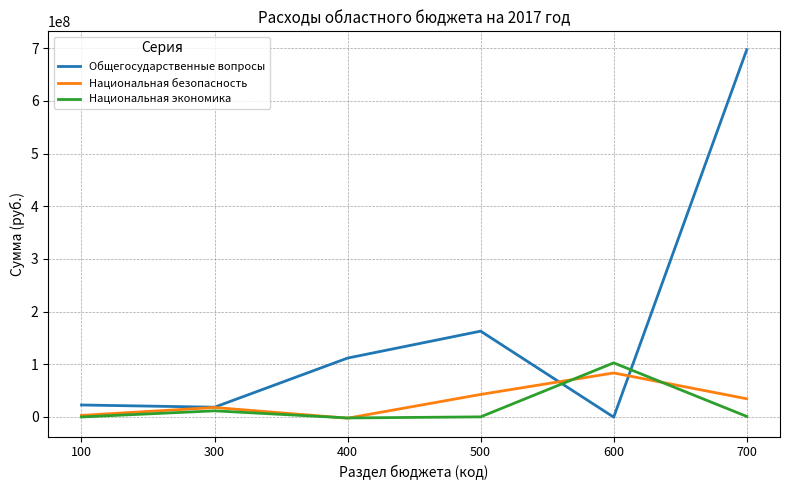

At 500, list the series in order from smallest to largest.

Национальная экономика, Национальная безопасность, Общегосударственные вопросы